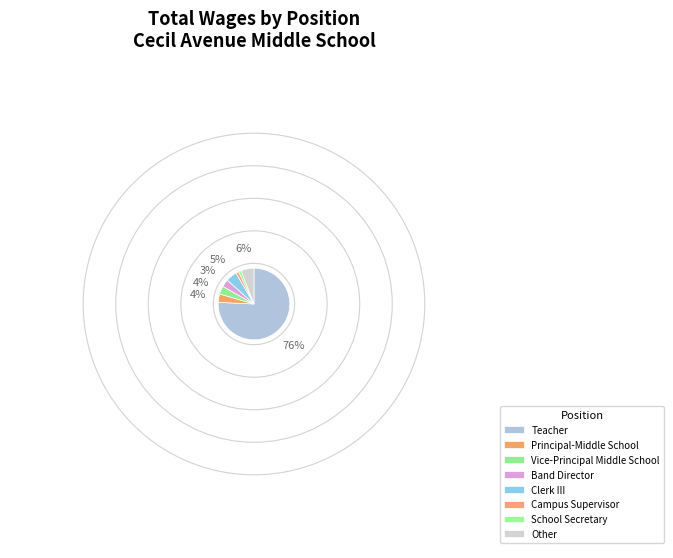

Count the number of slices in the pie.

8